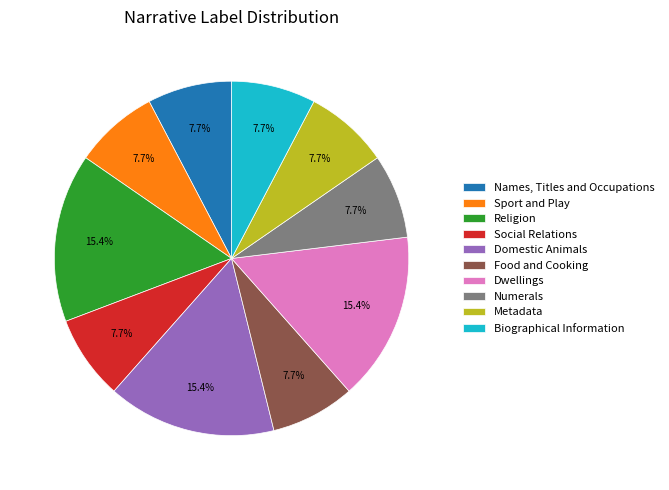

Is there a majority slice in this chart?

No